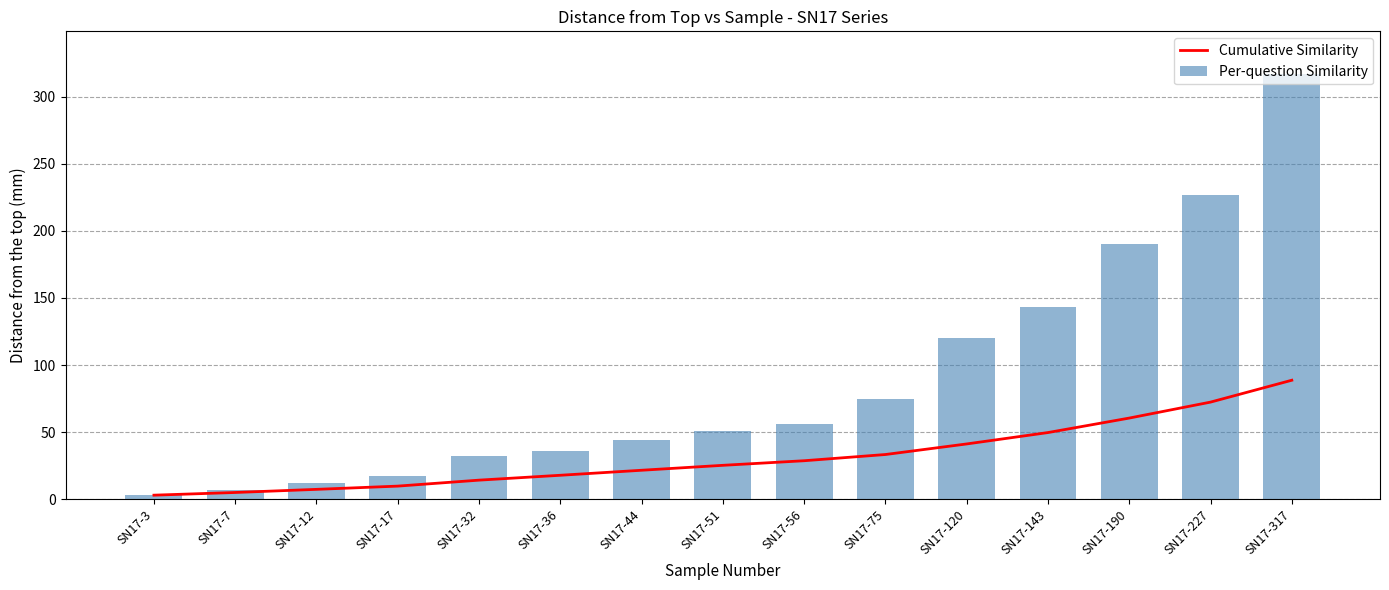

Where does the Cumulative Similarity series first go above 25?

SN17-51